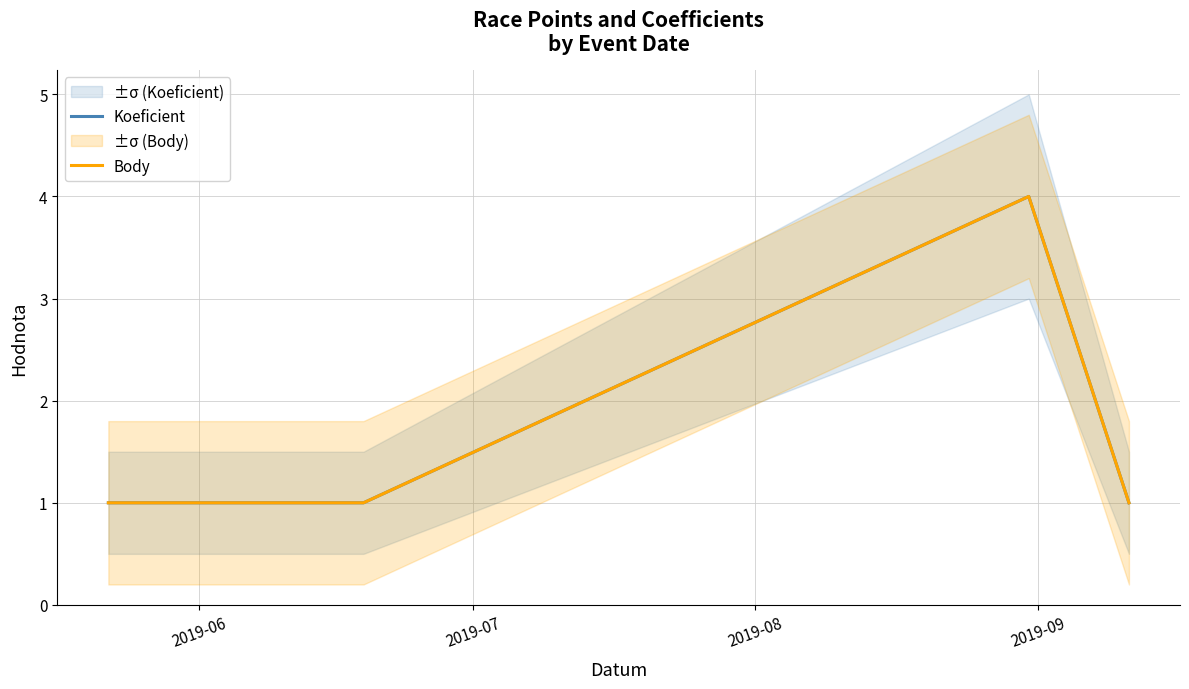

At how many categories does at least one series exceed 3?

1